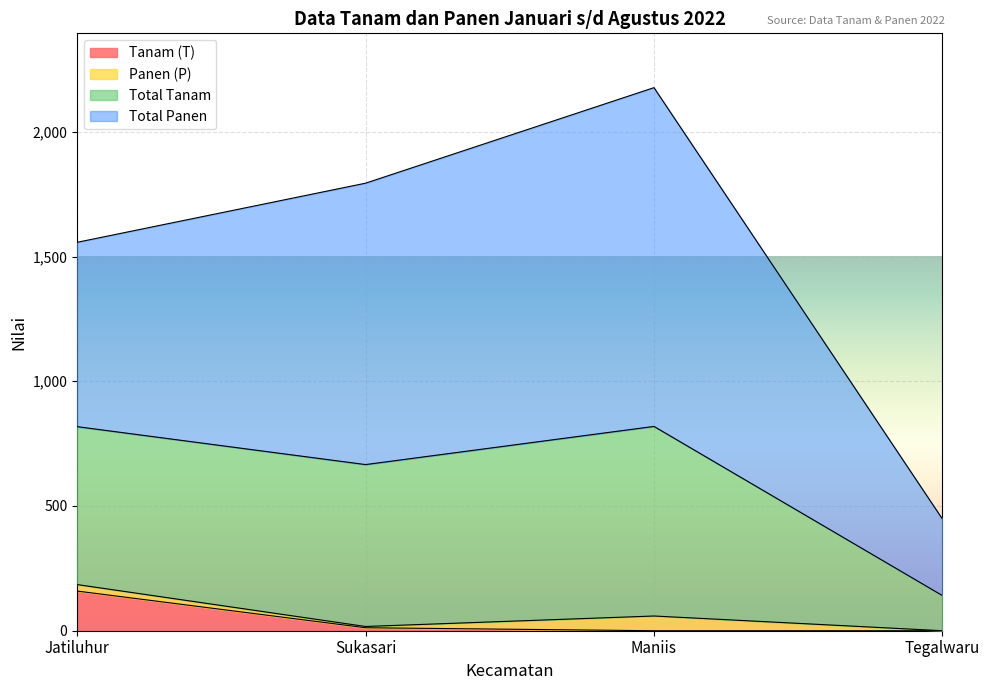

What is the spread (max minus min) of values at Sukasari?

1782